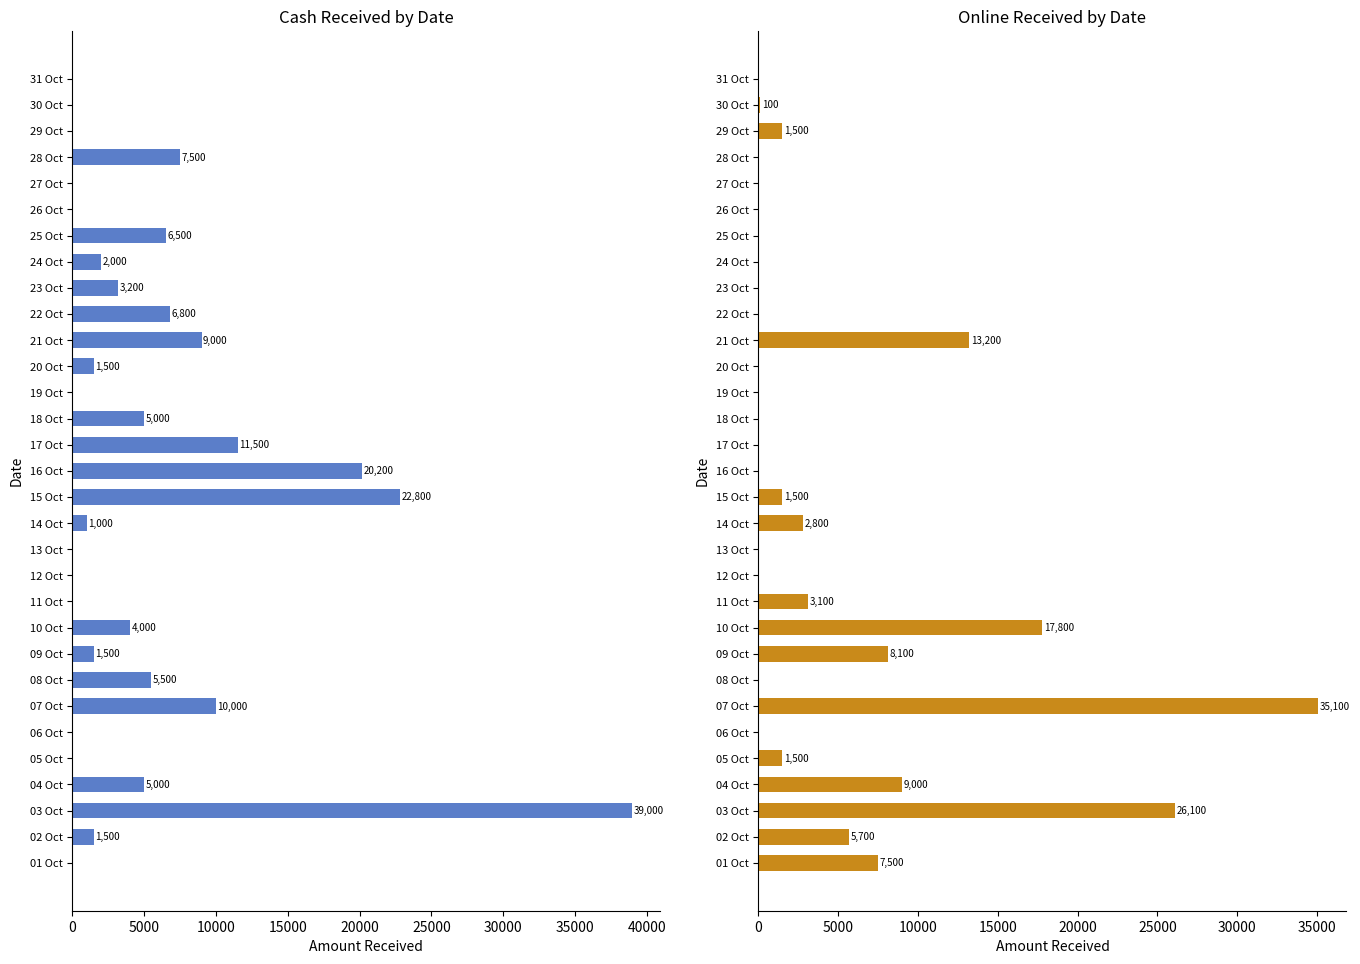

How many data points in Online are above 0?

14